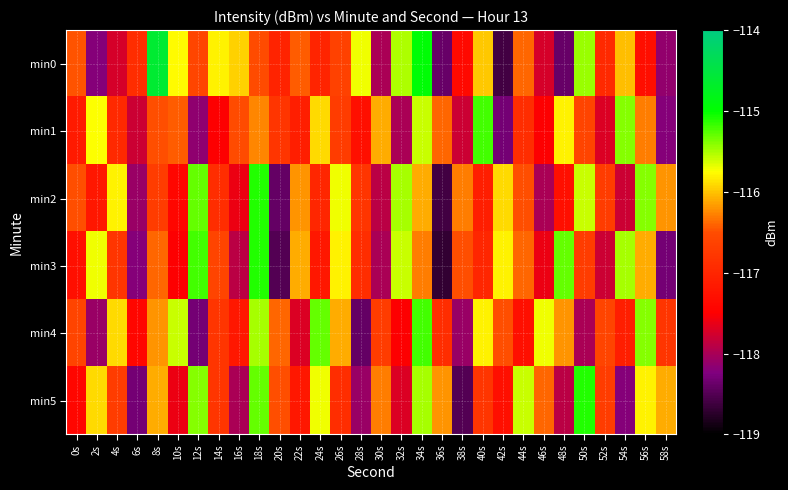

How many series are shown in this chart?

6